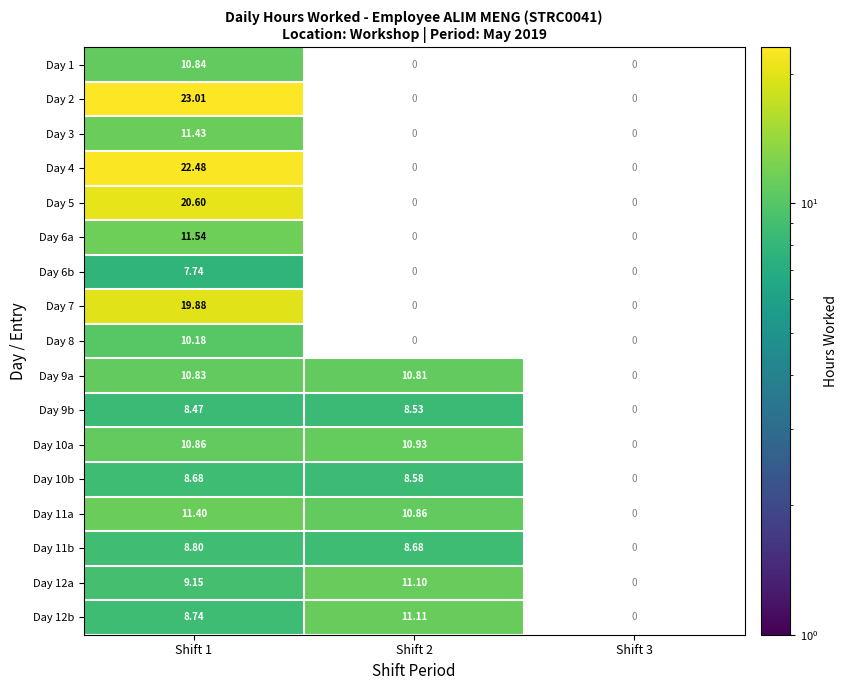

How many Day 11a values are between 10 and 11?

1